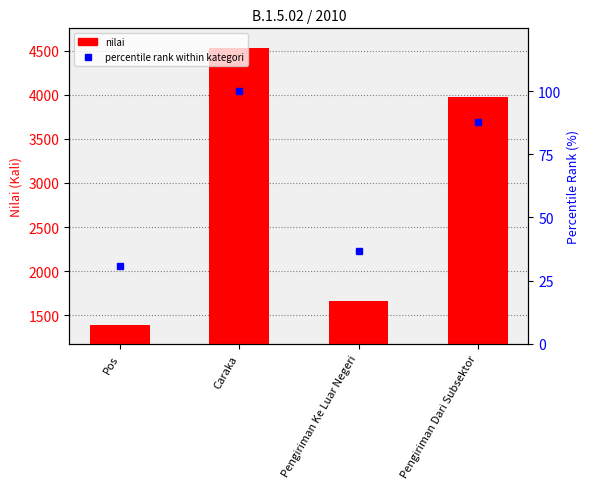

What are all the series names shown in the legend?

nilai, percentile rank within kategori